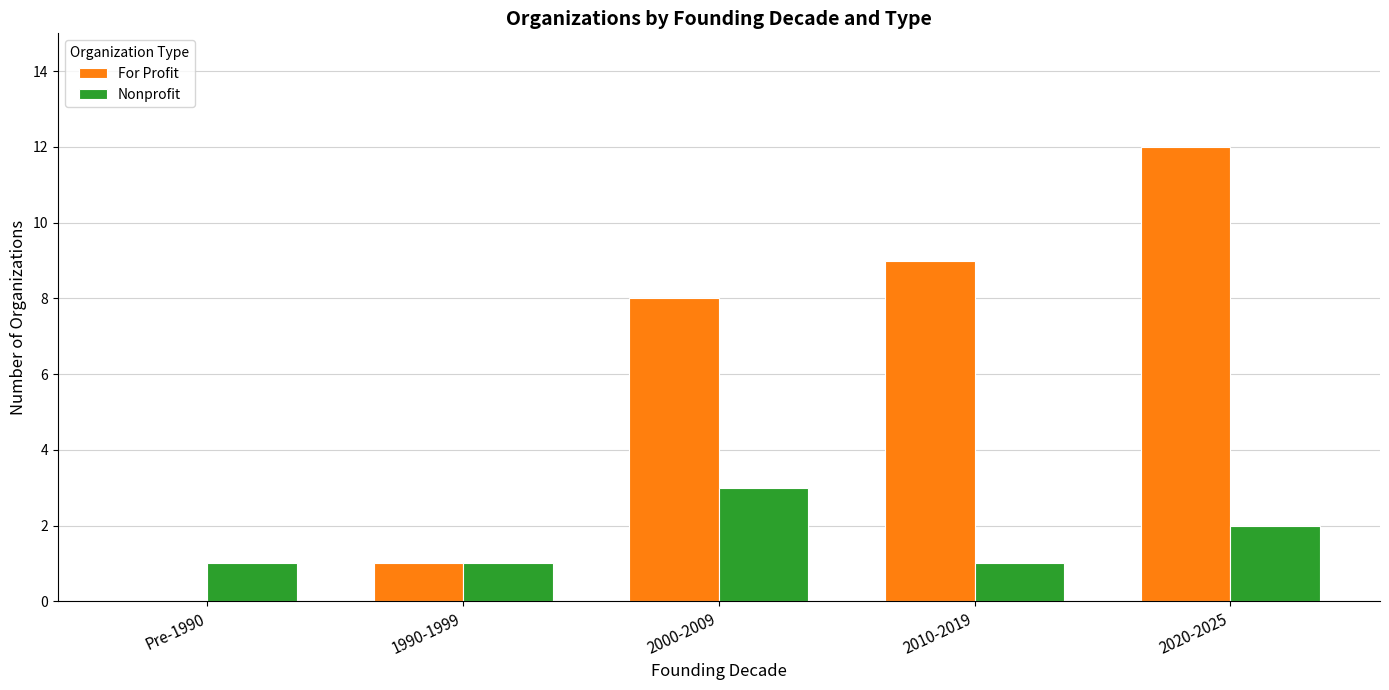

Count the number of data series in this chart.

2